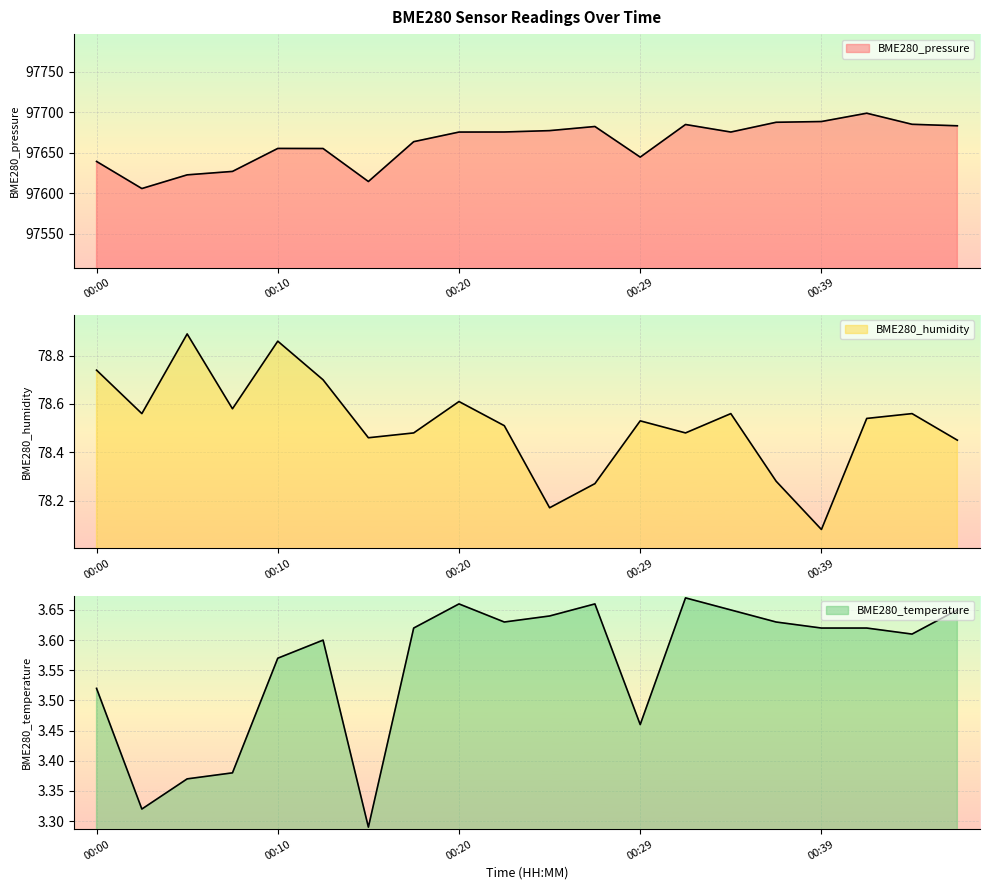

In BME280_humidity, how many points are lower than both neighbors (excluding endpoints)?

6